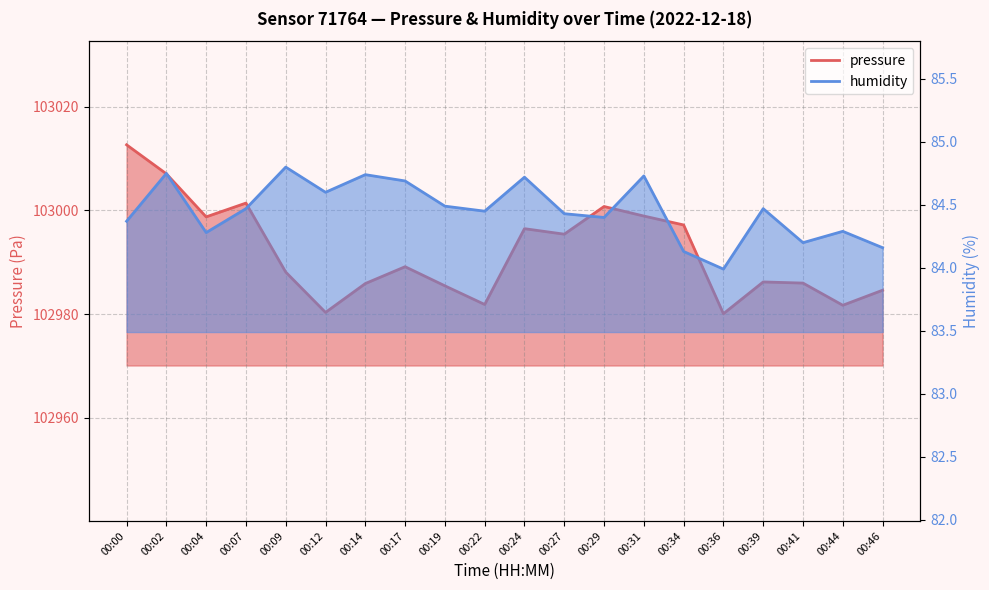

What is the total value across all series at 00:02?

103091.8